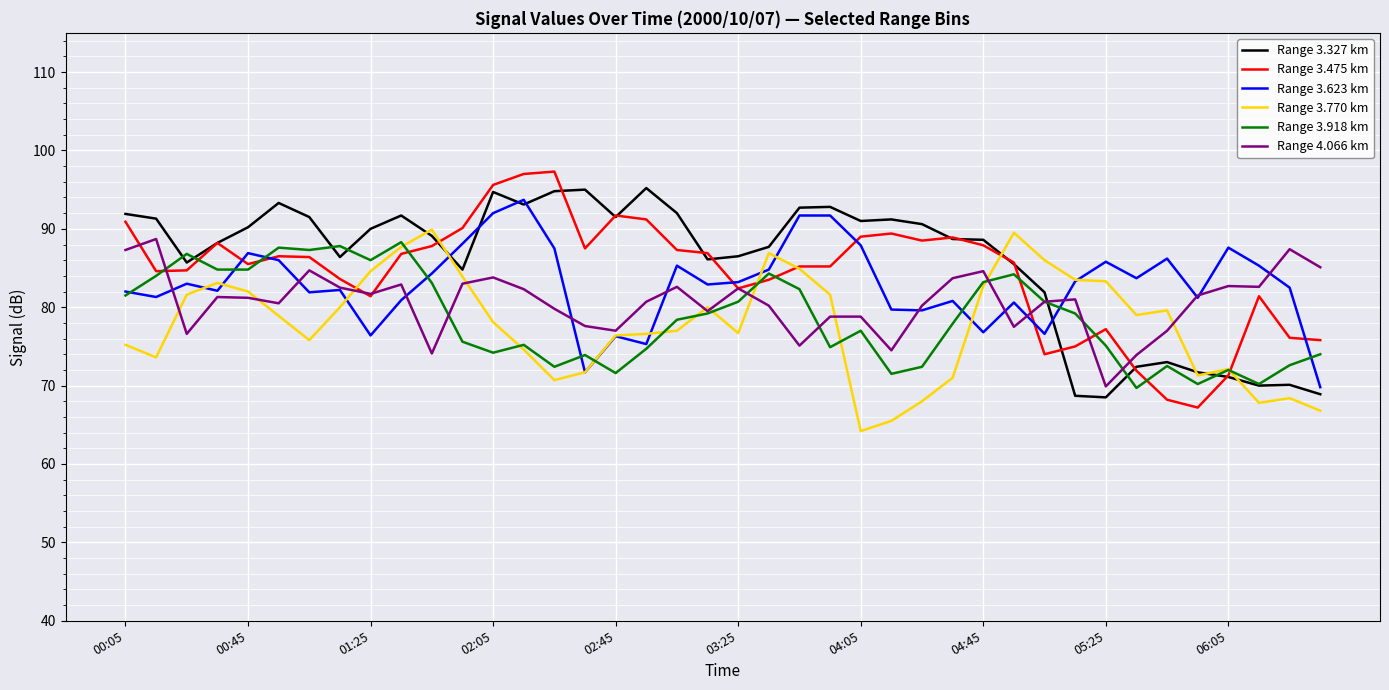

How many lines are shown in the chart?

6